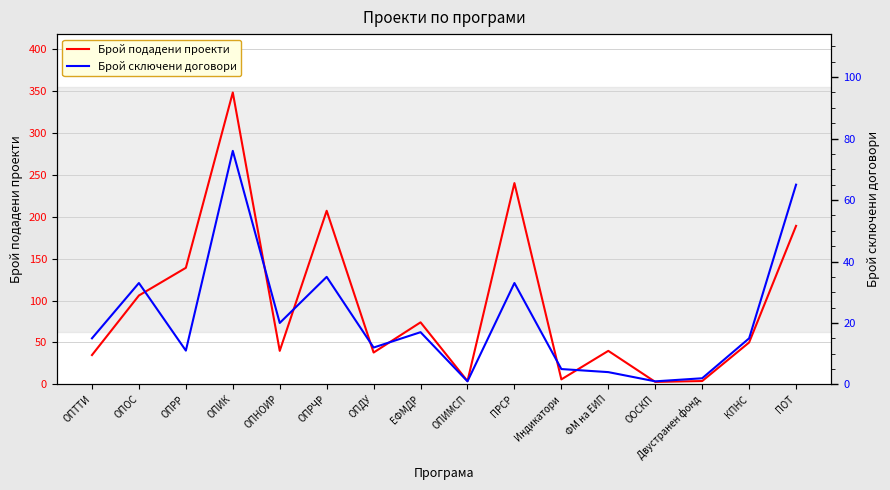

At which category is the sum across all series the highest?

ОПИК